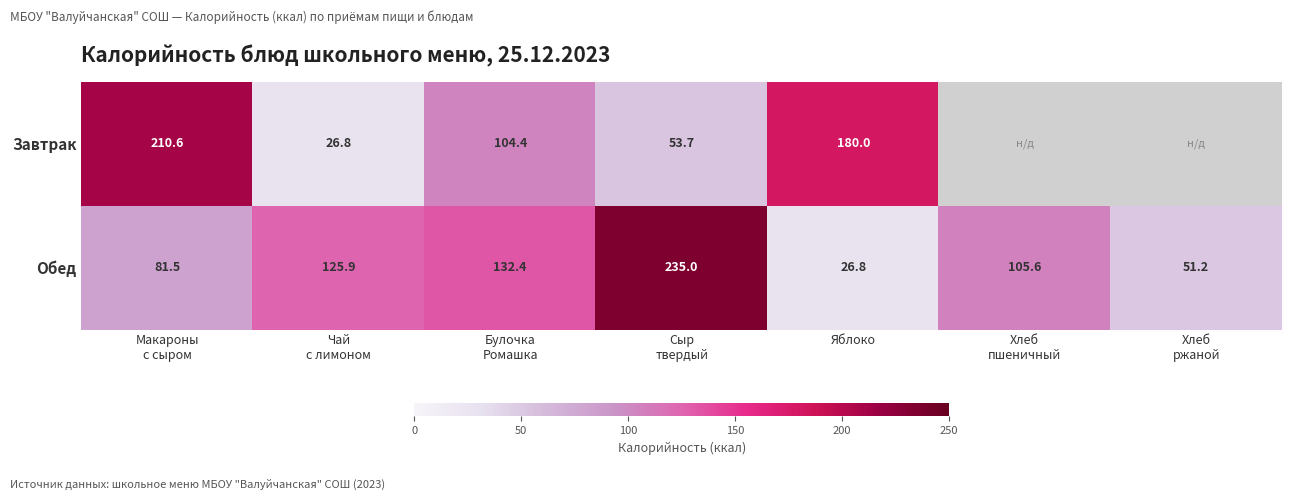

What is the maximum value for Обед?

235.0